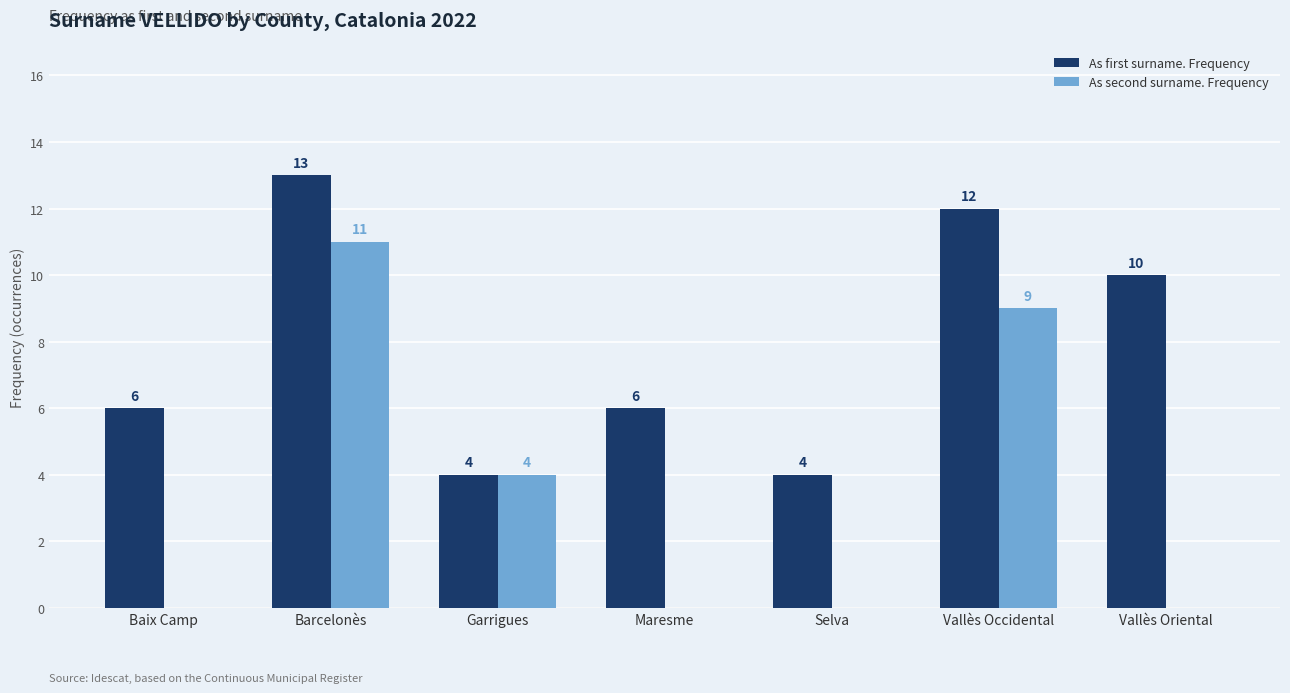

Reading right to left, list all the values displayed in this chart.

As first surname. Frequency: 10	12	4	6	4	13	6
As second surname. Frequency: 0	9	0	0	4	11	0